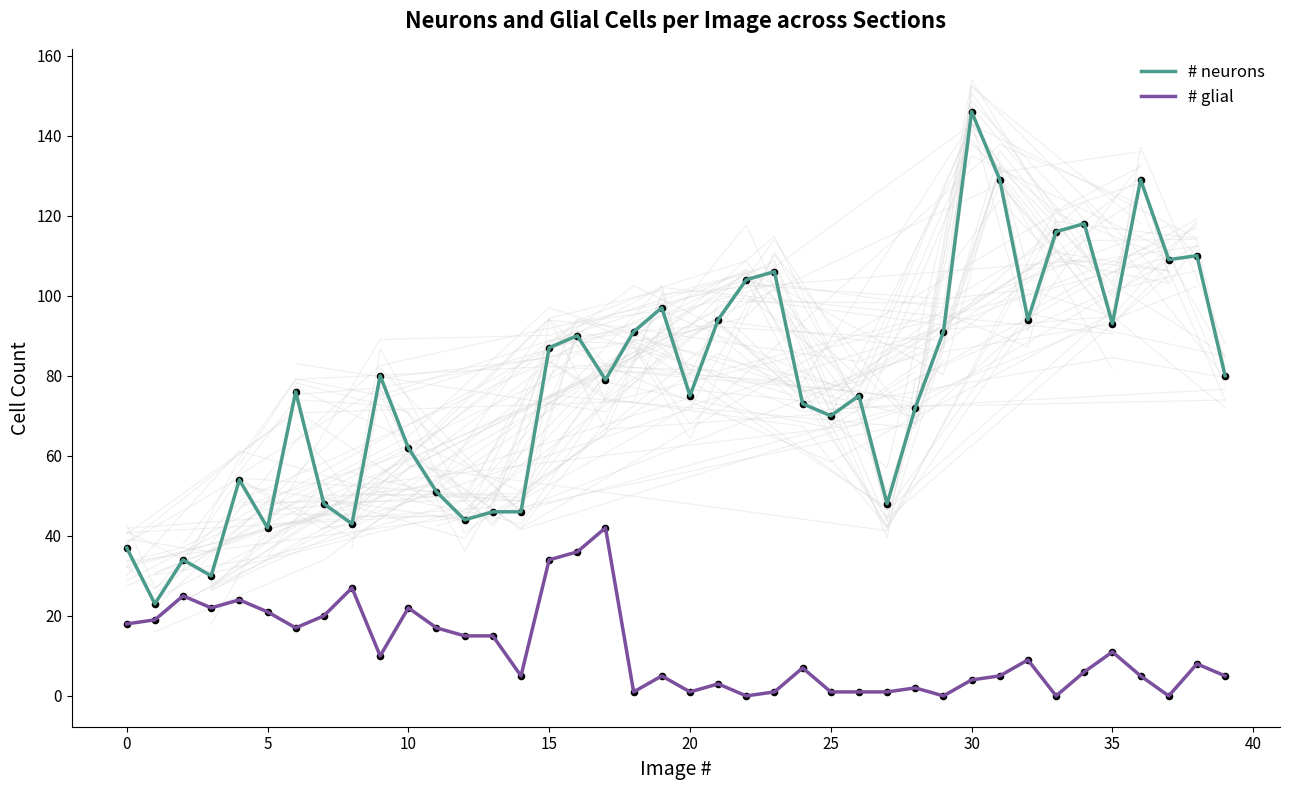

True or false: # neurons and # glial intersect in this chart.

False